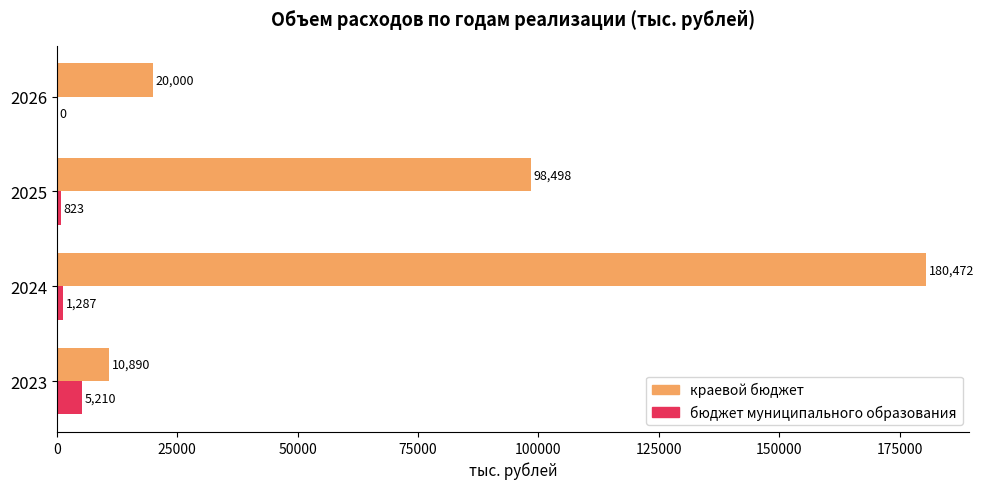

What are all the series names shown in the legend?

краевой бюджет, бюджет муниципального образования